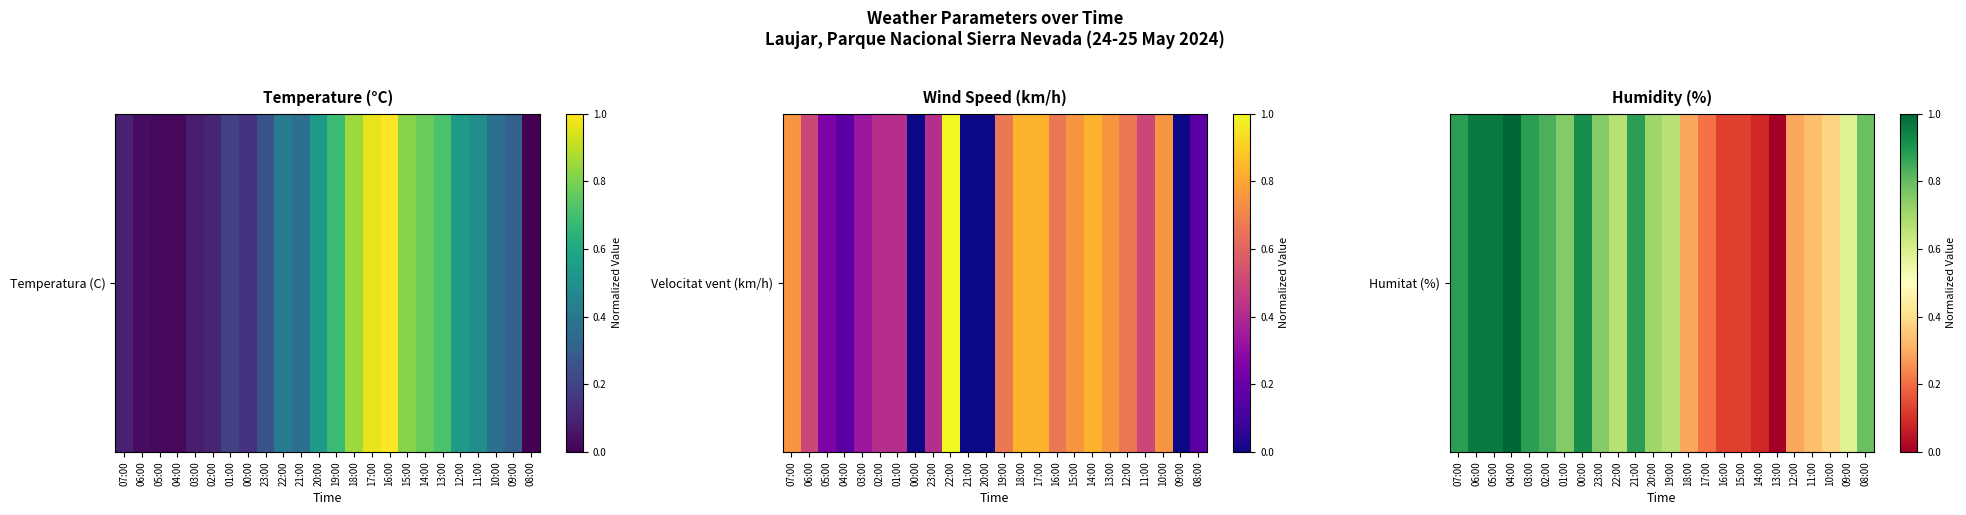

At which label is the value closest to 0?

13:00